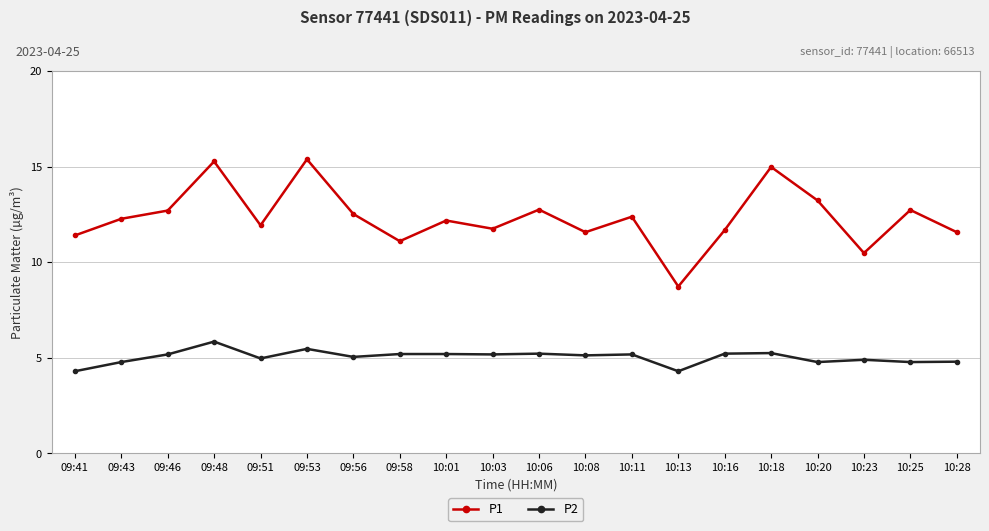

Which category has the lowest value in the P1 series?

10:13